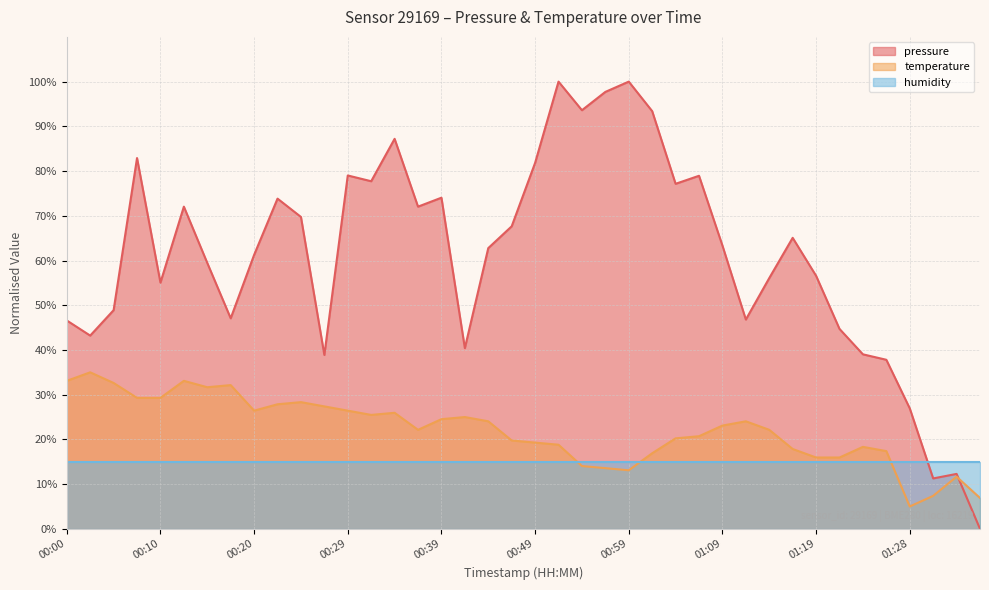

At which label does temperature first exceed 23?

00:00